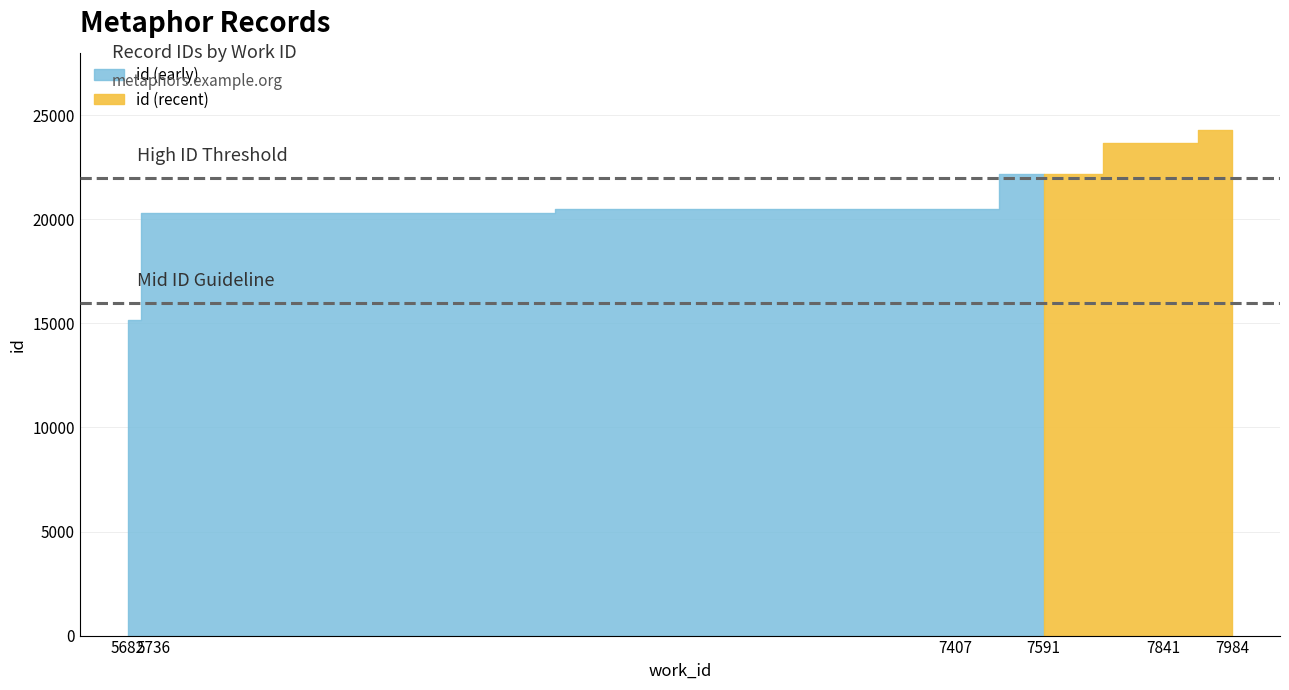

The chart shows a value of 20283 at 5736. True or false?

True